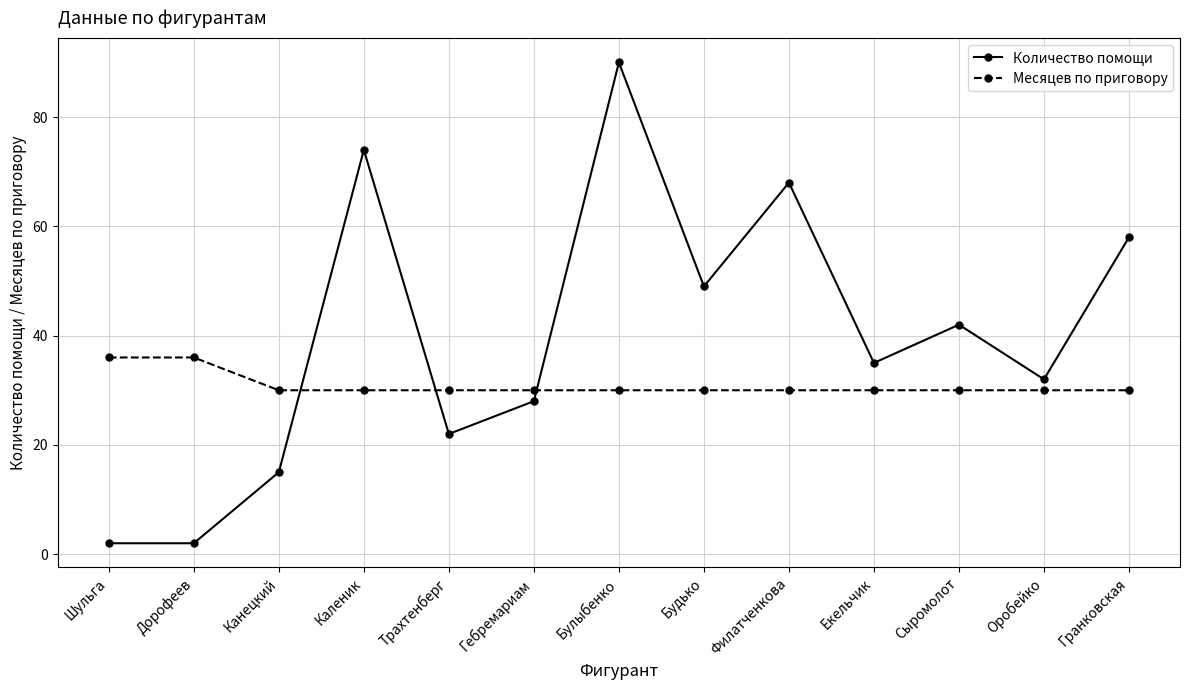

What is the average value of the Месяцев по приговору series?

31